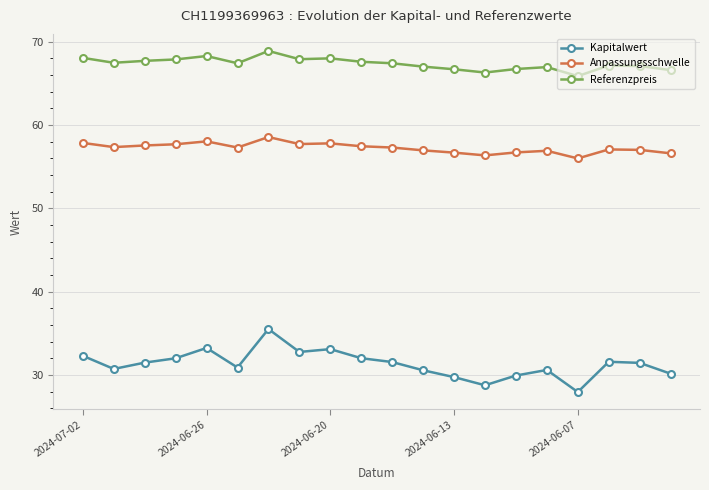

True or false: Referenzpreis and Anpassungsschwelle cross at least once.

False